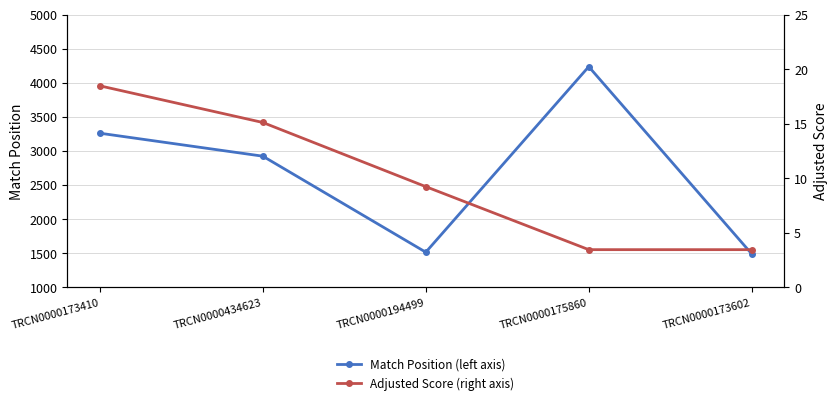

What position from the left is TRCN0000194499?

3